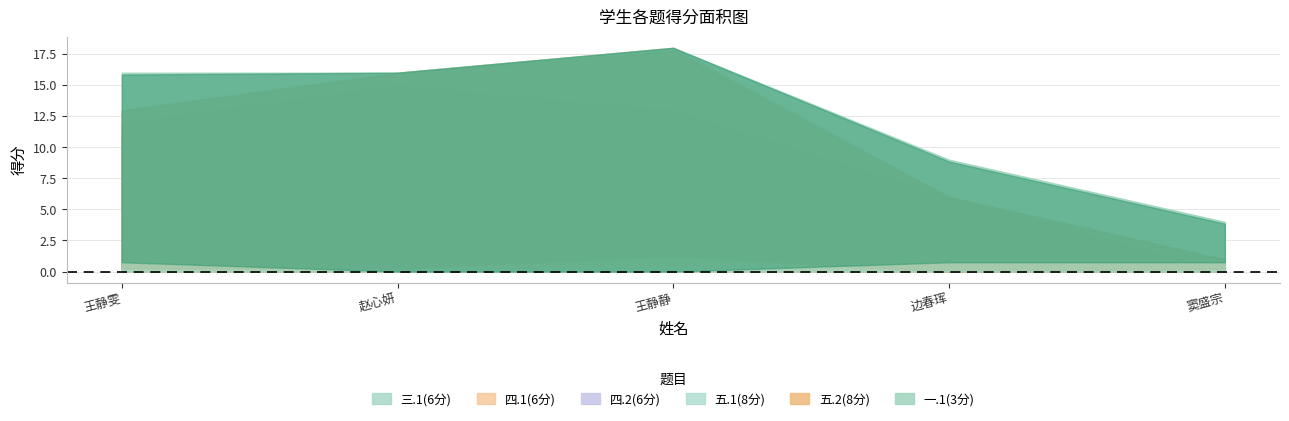

What are all the series names shown in the legend?

三.1(6分), 四.1(6分), 四.2(6分), 五.1(8分), 五.2(8分), 一.1(3分)